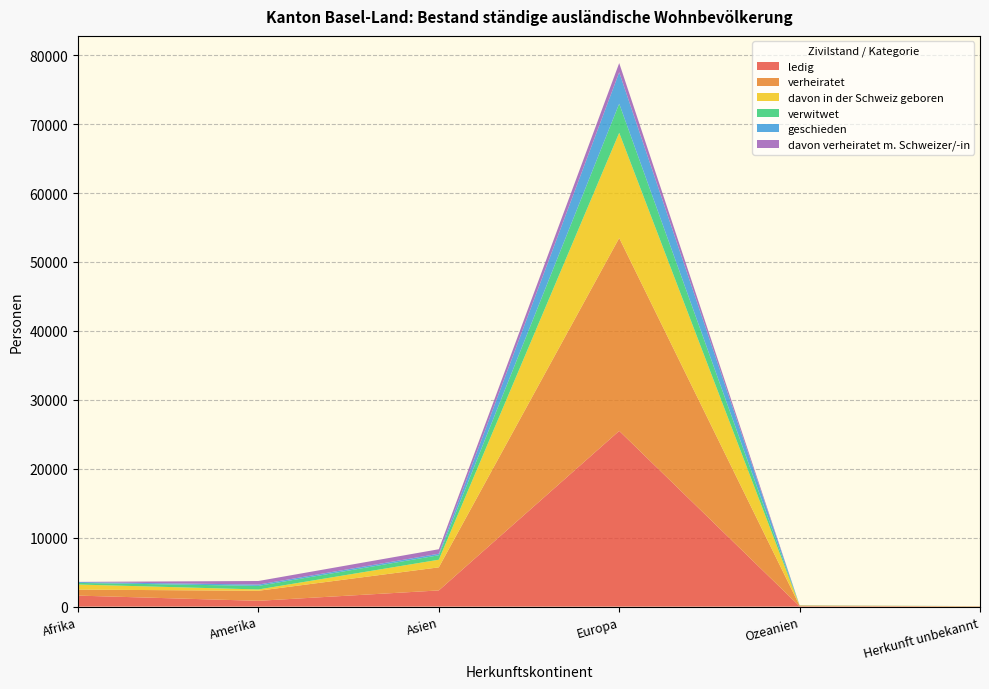

Reading left to right, extract all data points from this chart.

ledig: Afrika=1598	Amerika=843	Asien=2349	Europa=25495	Ozeanien=54	Herkunft unbekannt=30
verheiratet: Afrika=872	Amerika=1459	Asien=3350	Europa=27988	Ozeanien=99	Herkunft unbekannt=20
davon in der Schweiz geboren: Afrika=736	Amerika=189	Asien=1106	Europa=15263	Ozeanien=13	Herkunft unbekannt=18
verwitwet: Afrika=234	Amerika=519	Asien=649	Europa=4220	Ozeanien=26	Herkunft unbekannt=3
geschieden: Afrika=130	Amerika=189	Asien=223	Europa=4559	Ozeanien=4	Herkunft unbekannt=5
davon verheiratet m. Schweizer/-in: Afrika=20	Amerika=519	Asien=649	Europa=1335	Ozeanien=2	Herkunft unbekannt=0